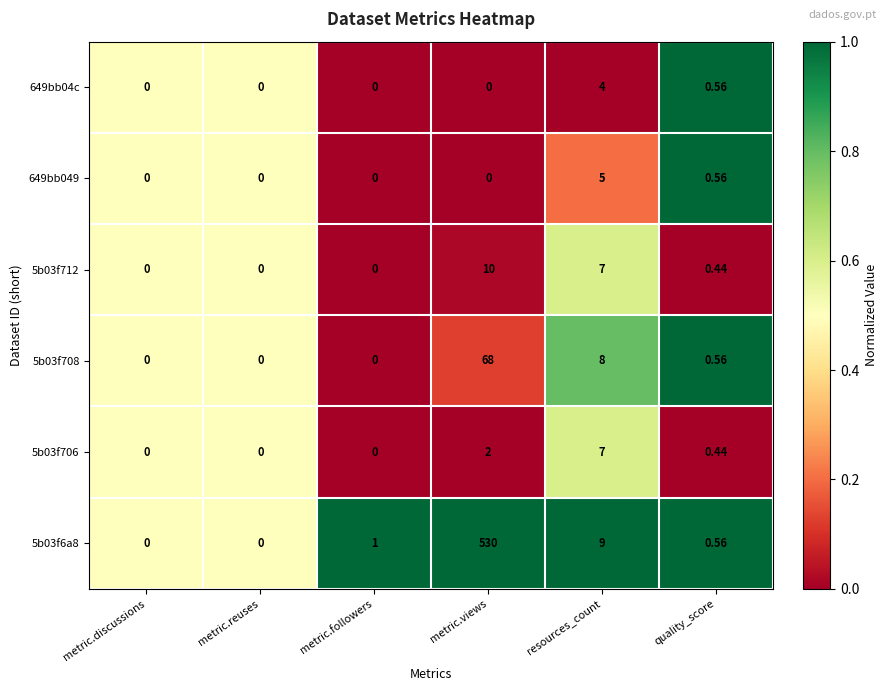

What is the maximum value shown in the chart?

530.0